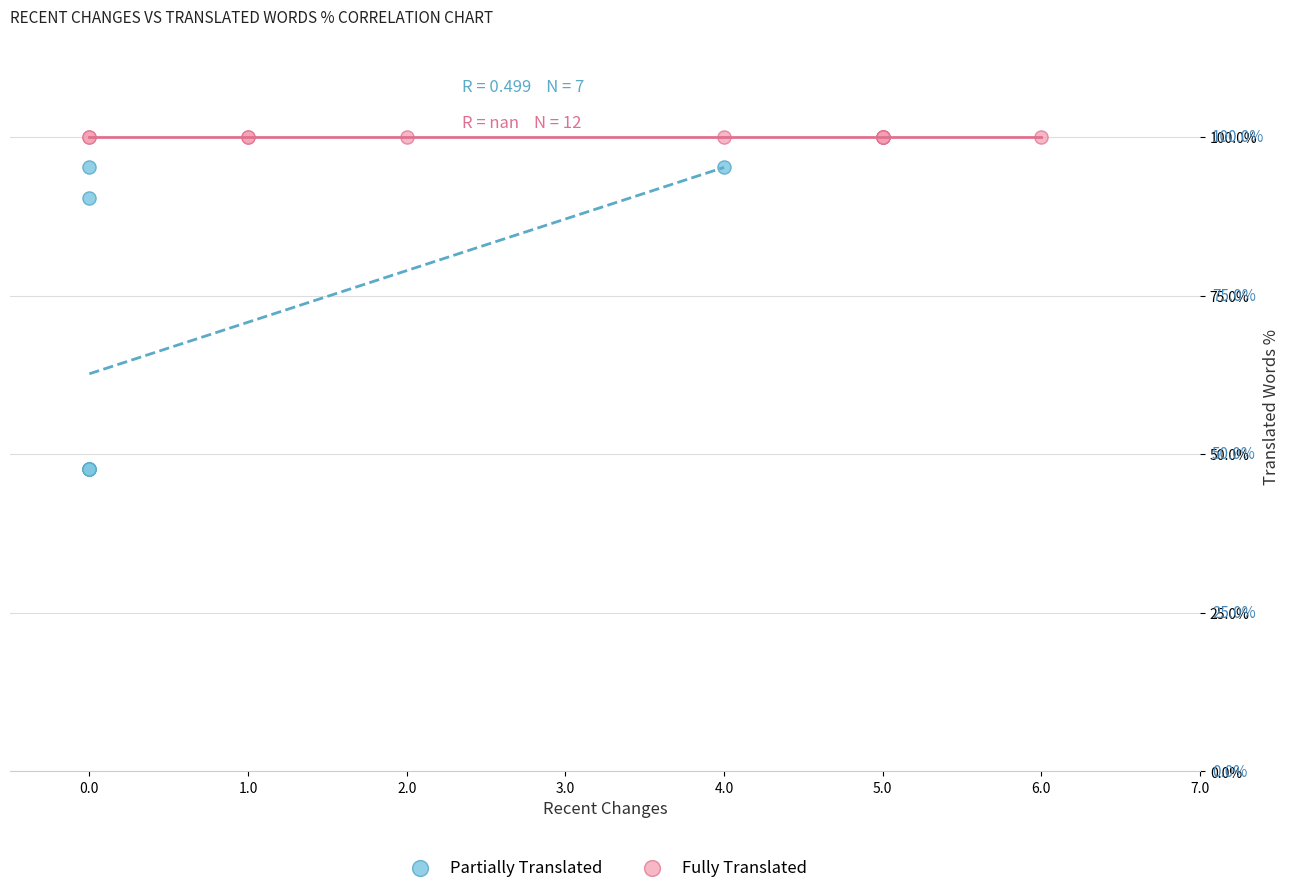

Which series reaches the minimum Y coordinate?

Partially Translated